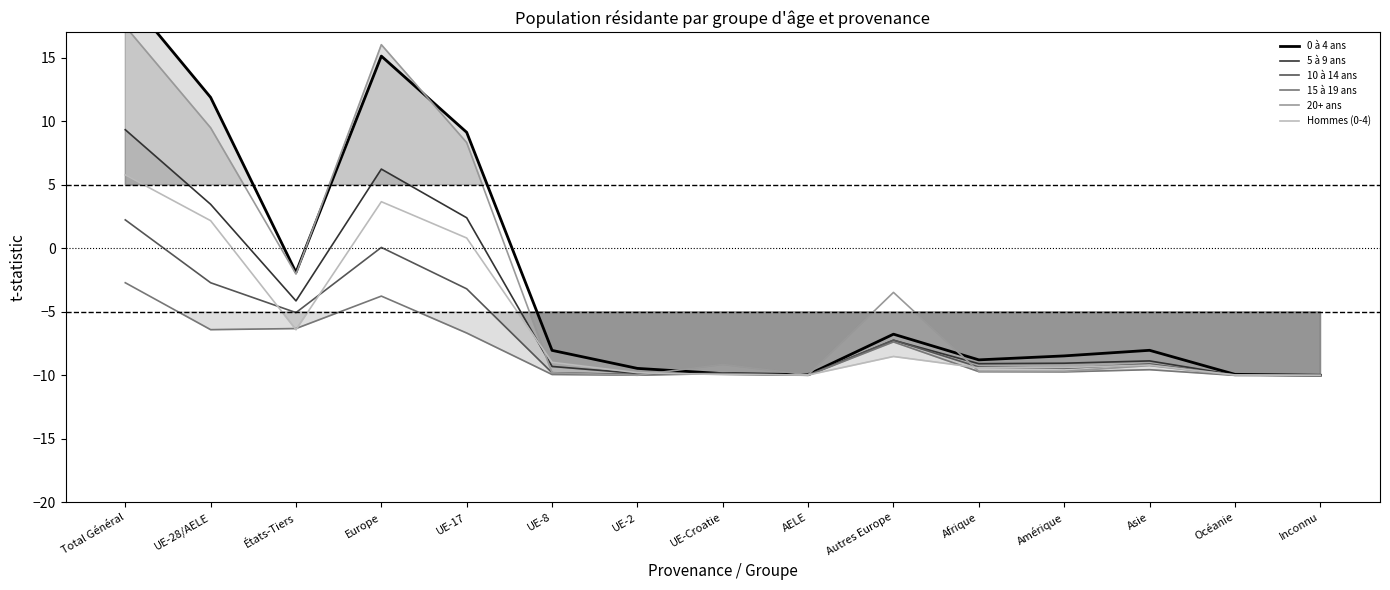

Rank the series by their maximum value, from lowest to highest.

15 à 19 ans, 10 à 14 ans, Hommes (0-4), 5 à 9 ans, 20+ ans, 0 à 4 ans